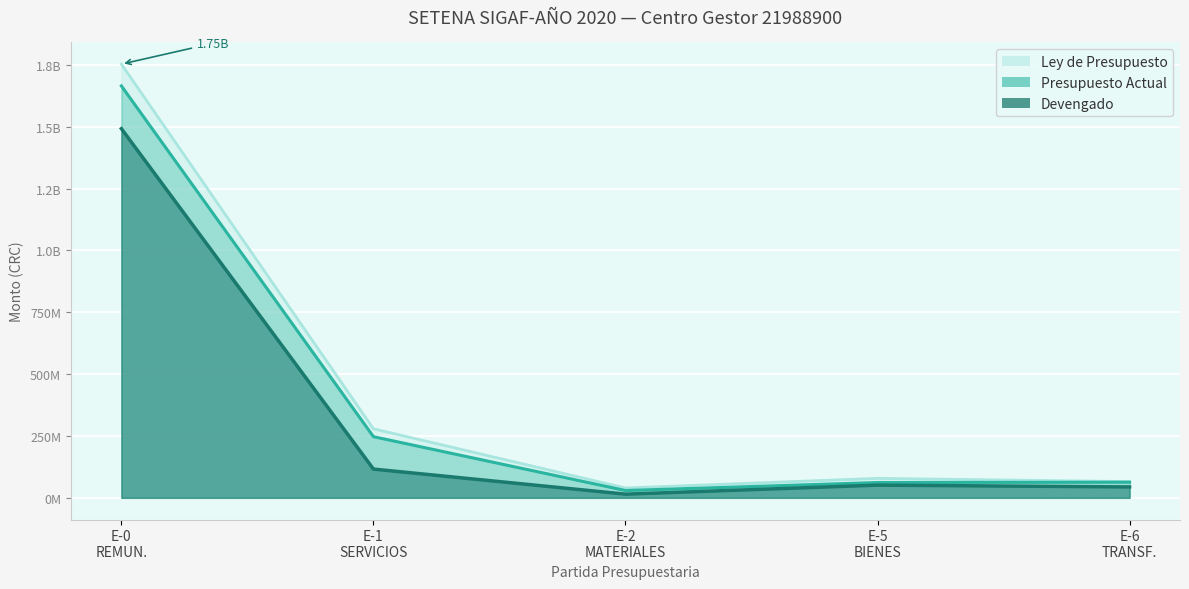

What is the smallest value displayed?

14911078.5